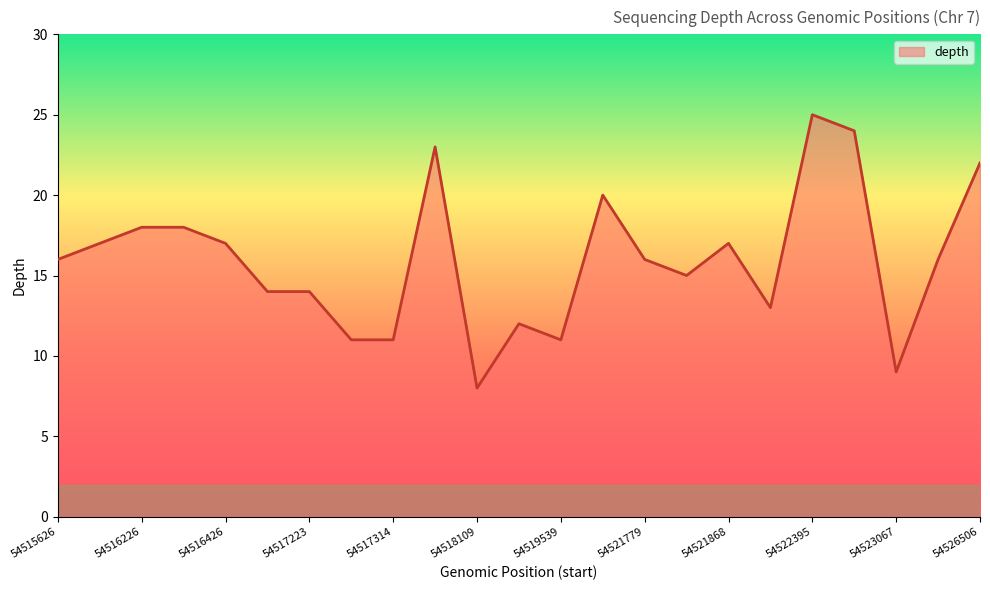

What is the approximate value at 54523067?

9